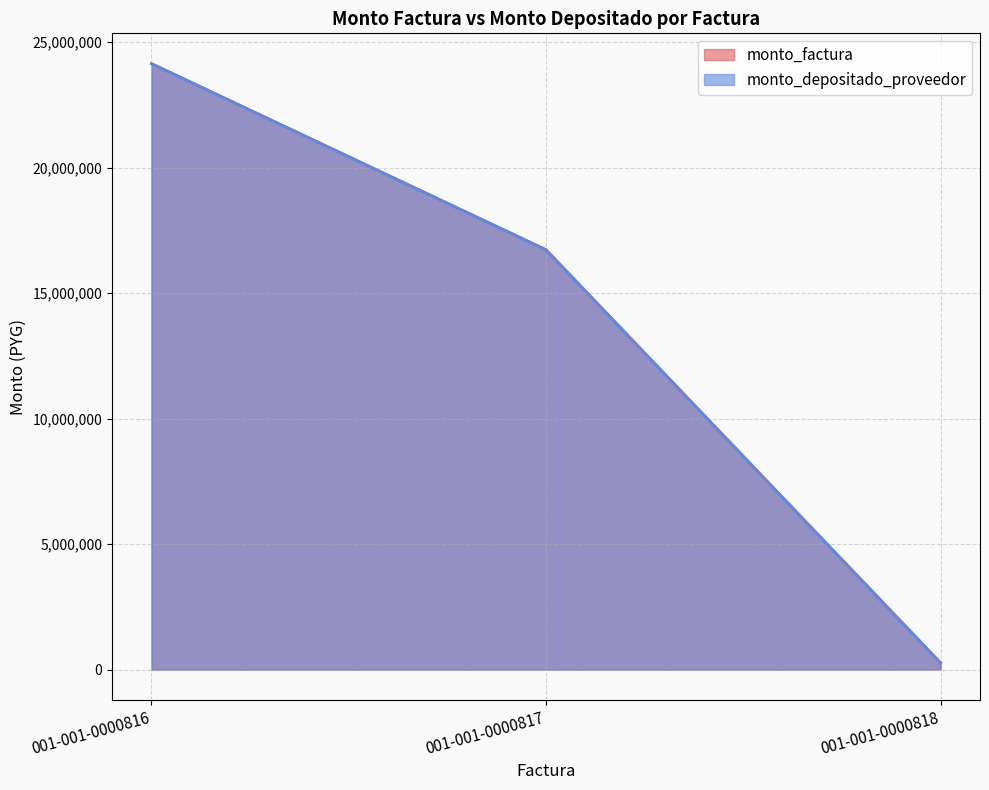

Reading right to left, list all the values displayed in this chart.

monto_factura: 267500	16729500	24147100
monto_depositado_proveedor: 267500	16729500	24147100